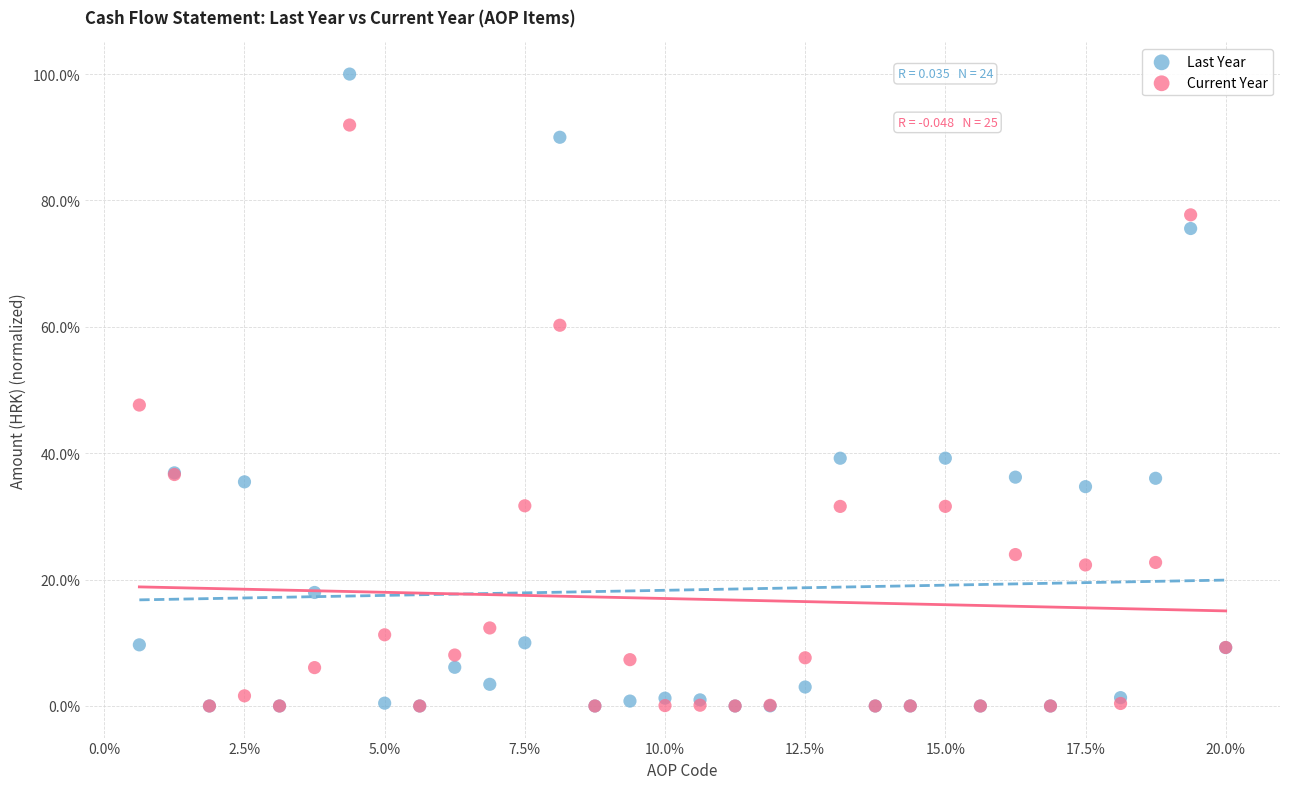

What are all the series names shown in the legend?

Last Year, Current Year